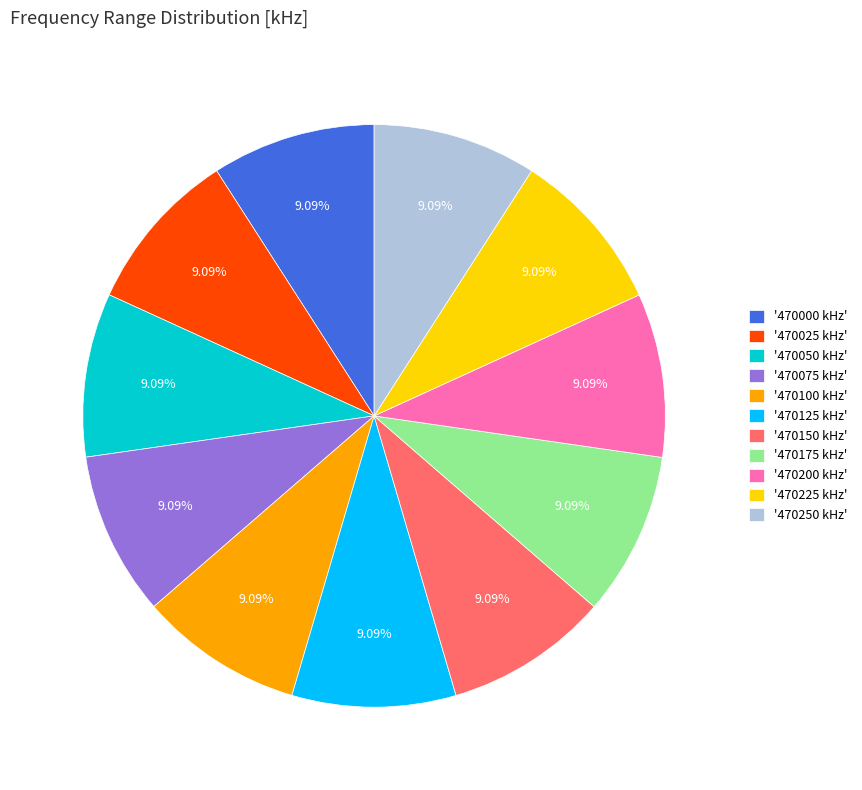

Approximately how many times larger is the value at '470075 kHz' compared to '470200 kHz'?

1.0